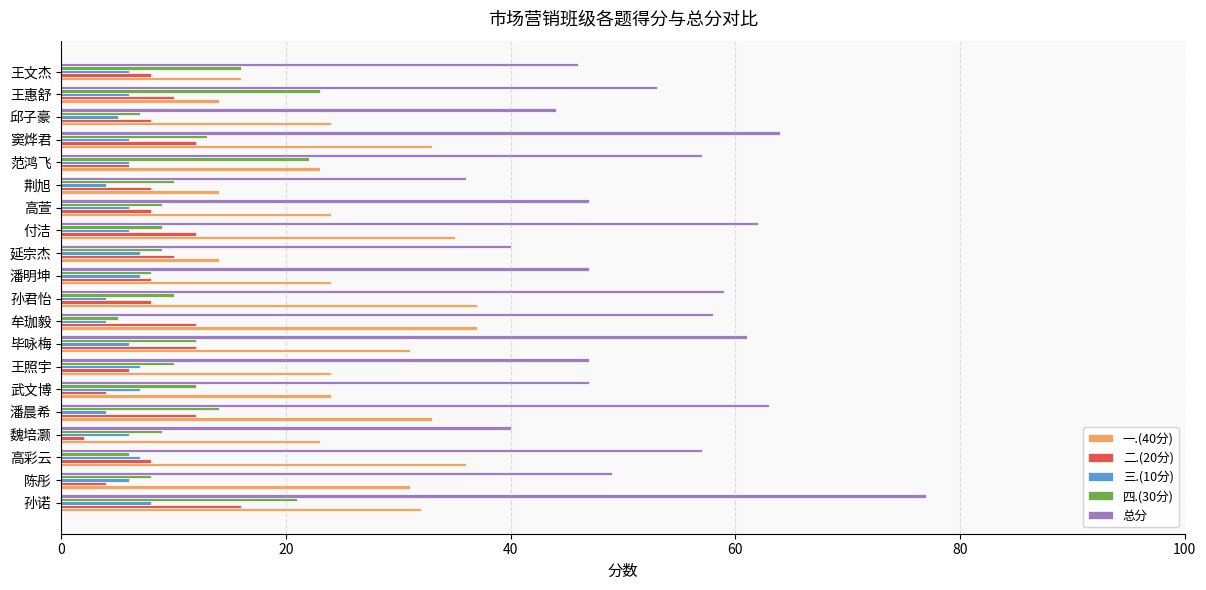

List the series in order of their peak value, highest first.

总分, 一.(40分), 四.(30分), 二.(20分), 三.(10分)